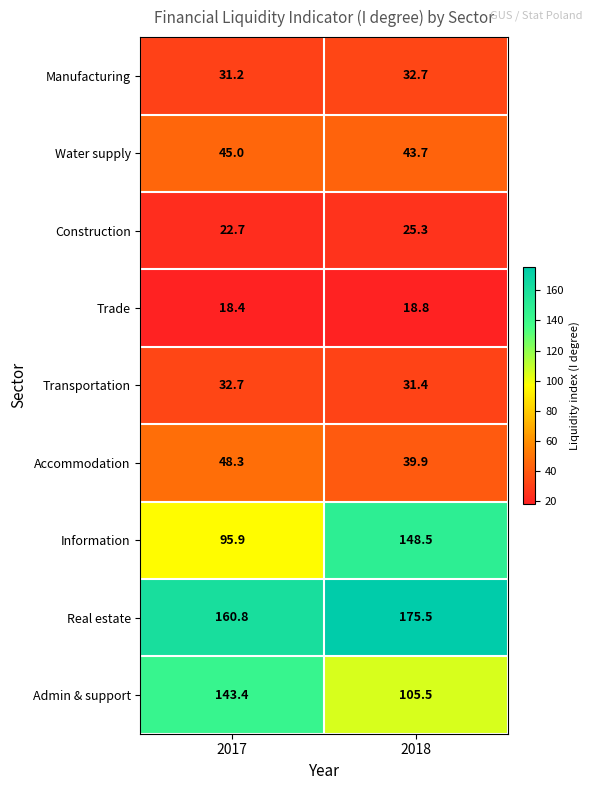

Which series changed the most between 2017 and 2018?

Information